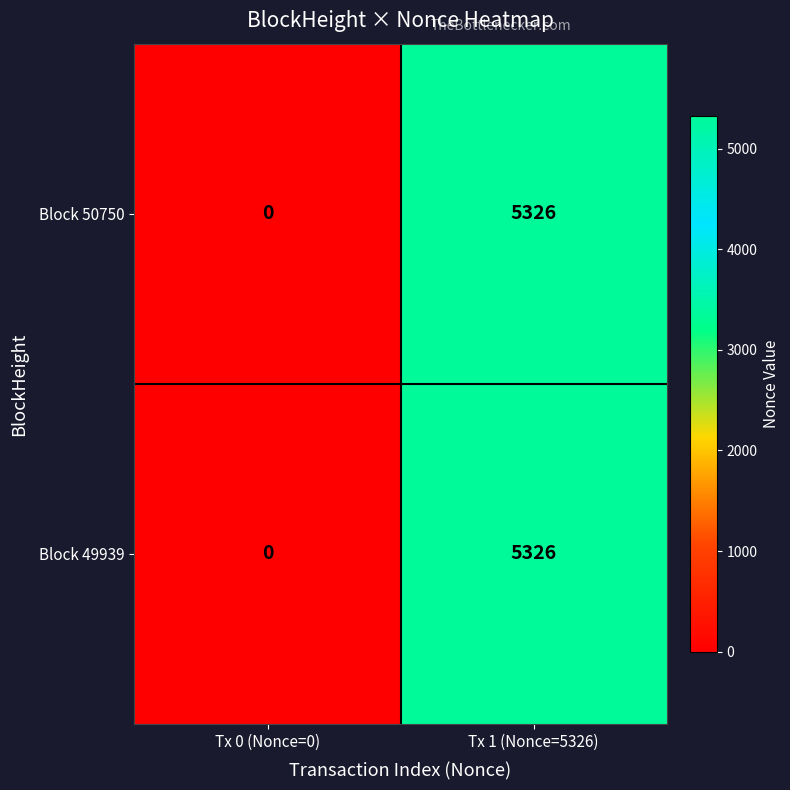

Reading left to right, extract all data points from this chart.

Block 50750: Tx 0 (Nonce=0)=0	Tx 1 (Nonce=5326)=5326
Block 49939: Tx 0 (Nonce=0)=0	Tx 1 (Nonce=5326)=5326